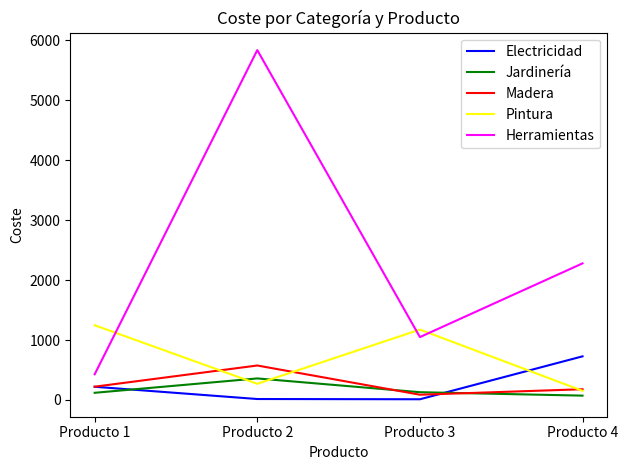

What is the maximum value shown in the chart?

5839.3